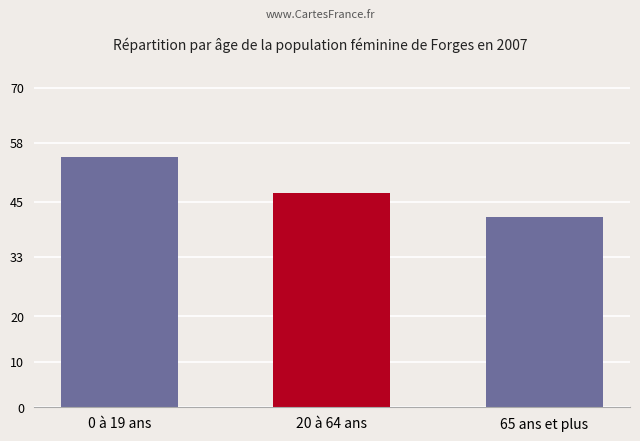

What is the label of the 2nd bar from the right?

20 à 64 ans